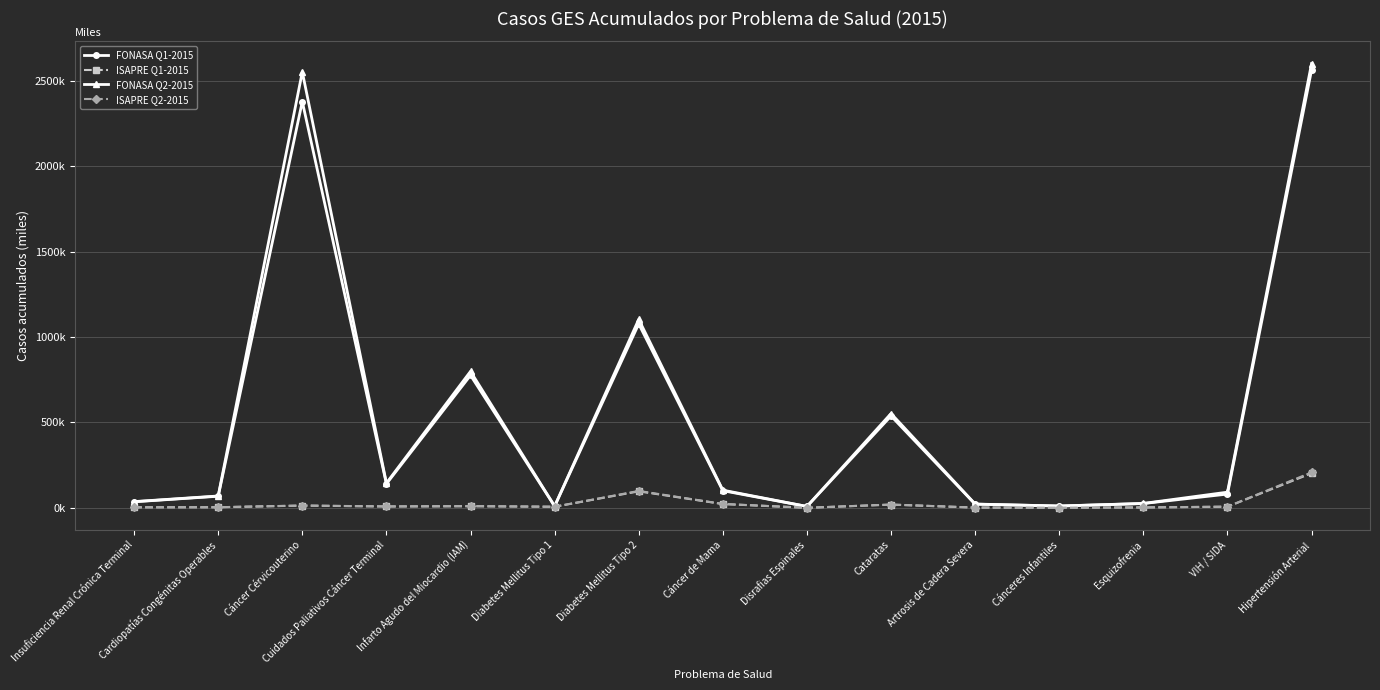

The ISAPRE Q2-2015 series shows 0.3 at Disrafias Espinales. True or false?

True